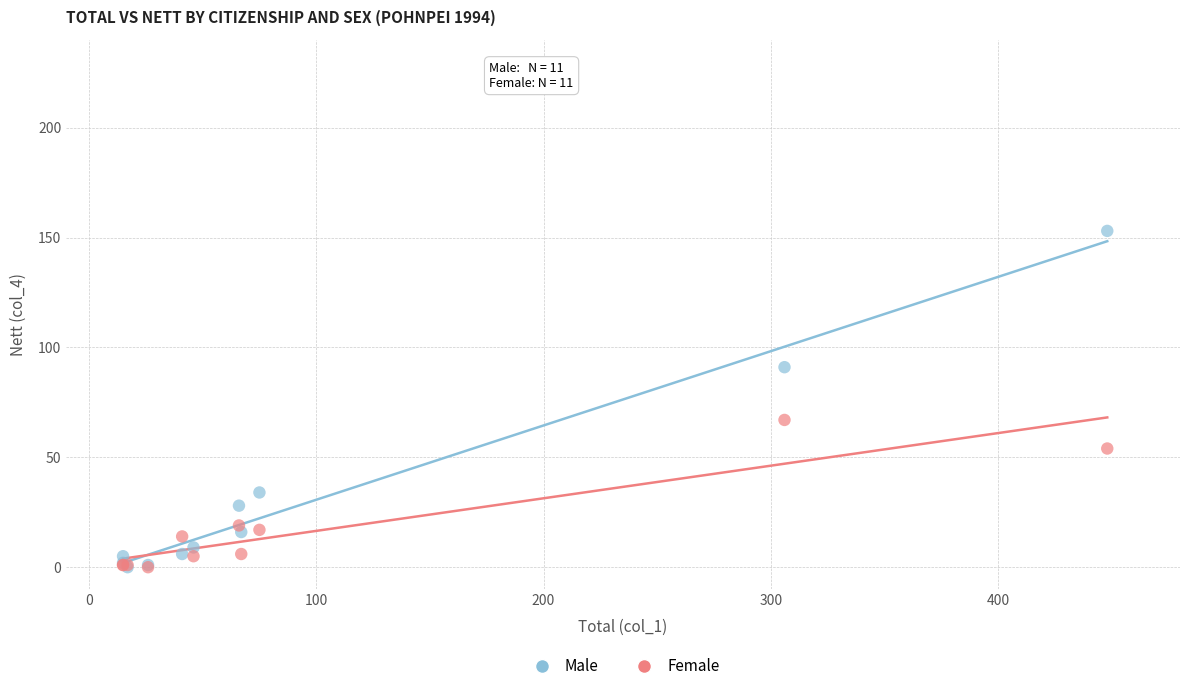

In the Male series, what Y value is closest to 76?

91